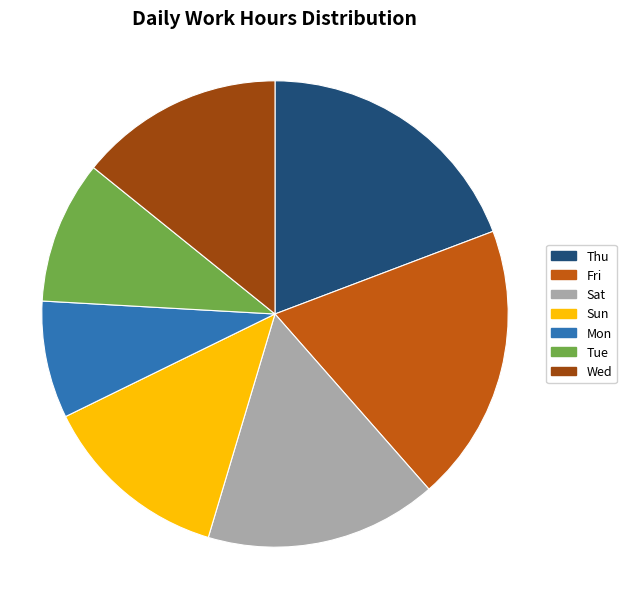

Is there a majority slice in this chart?

No